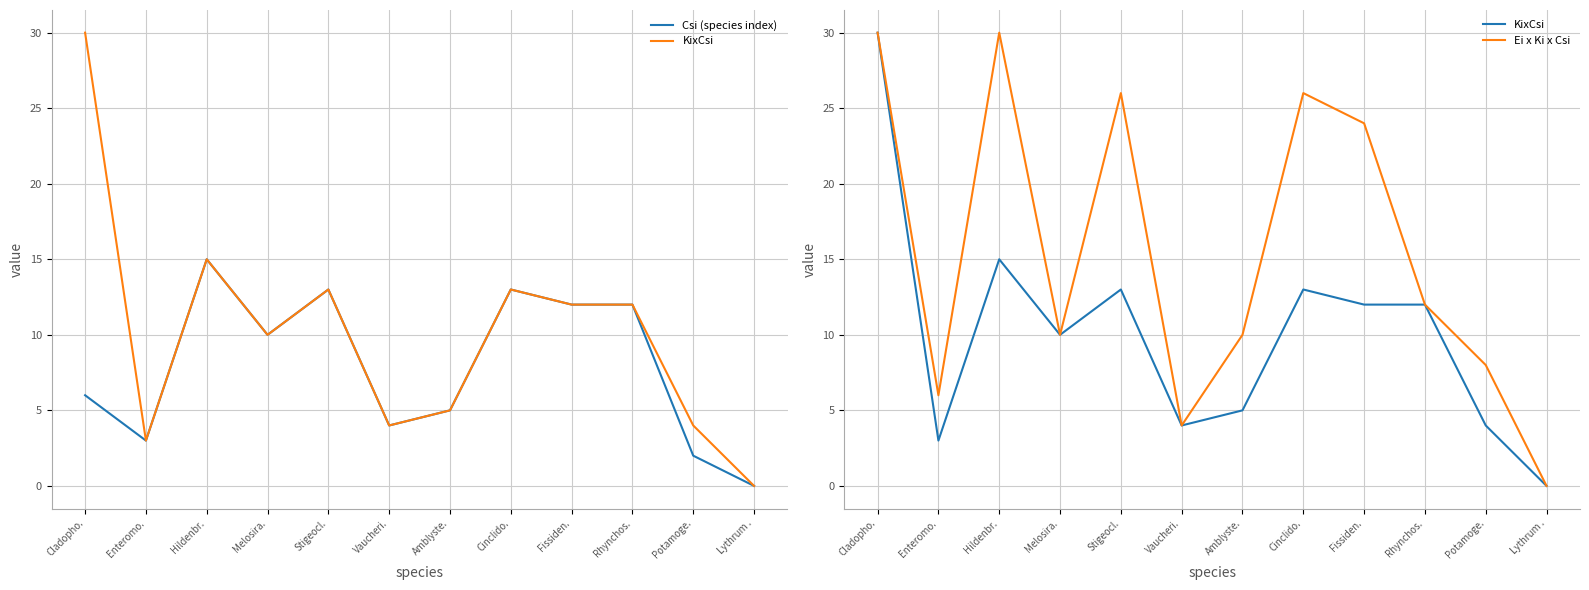

Which has a higher value, Cladopho. or Enteromo.?

Cladopho.